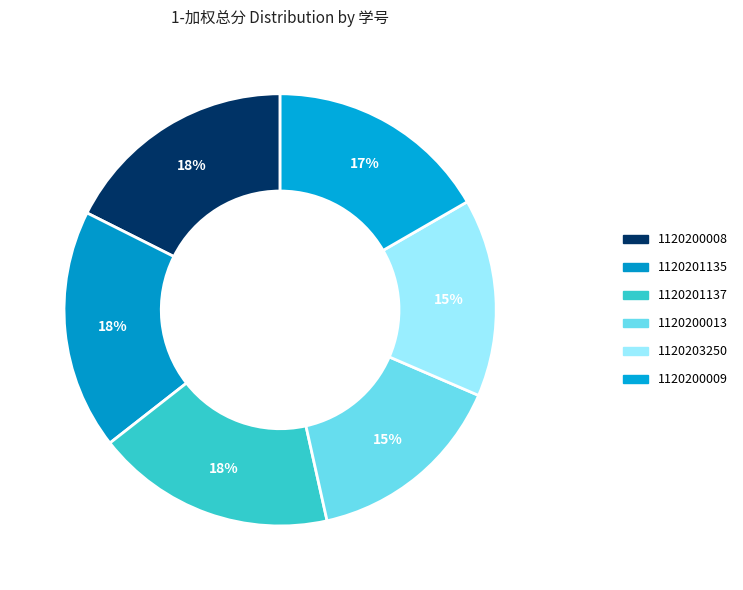

Approximately how many times larger is the value at 1120200009 compared to 1120200013?

1.1